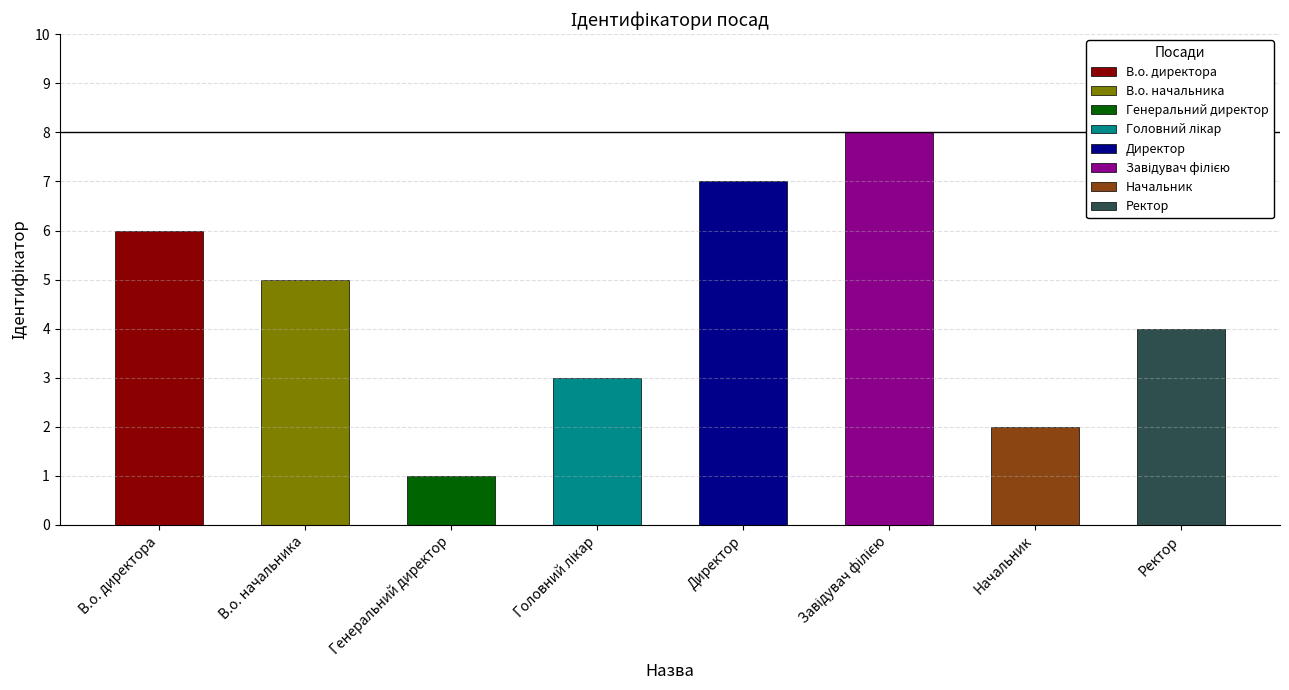

What is the ratio of the value at Директор to the value at Начальник?

3.5